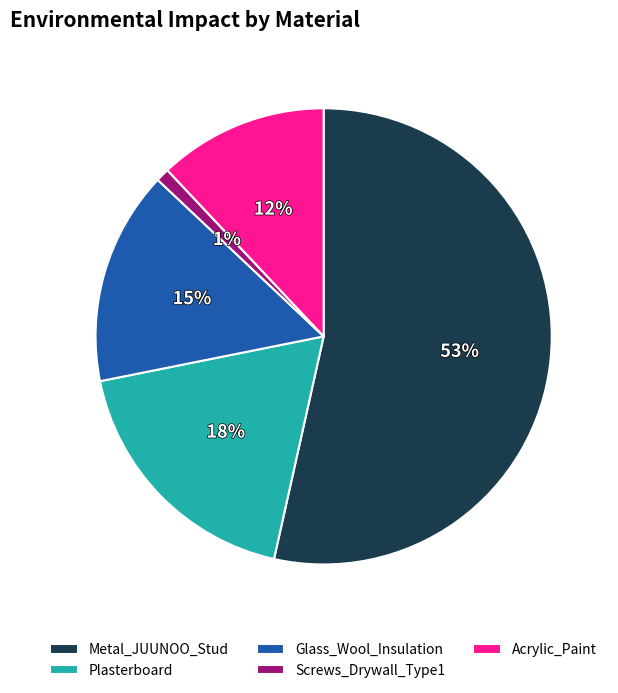

Which slice is the smallest?

Screws_Drywall_Type1